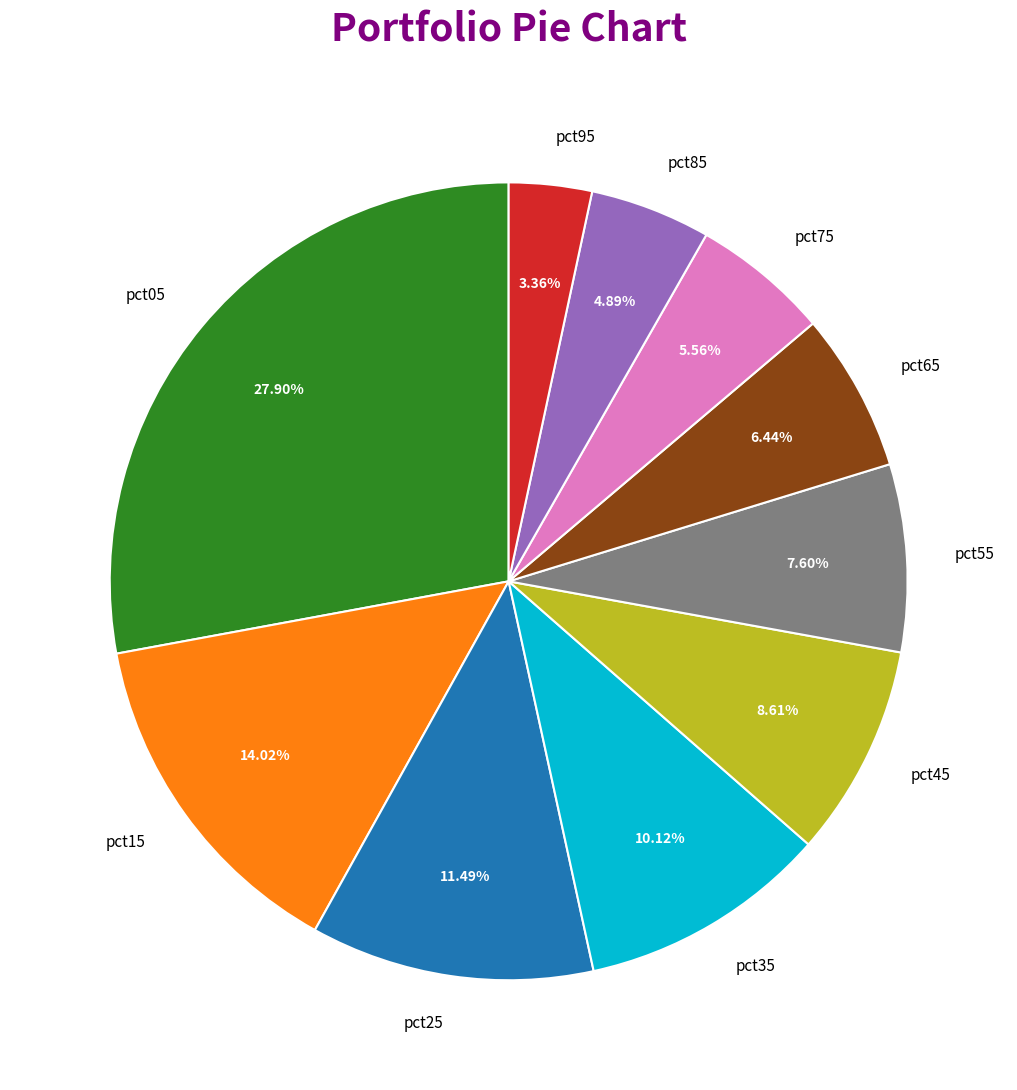

What percentage is NOT represented by pct95?

96.6%